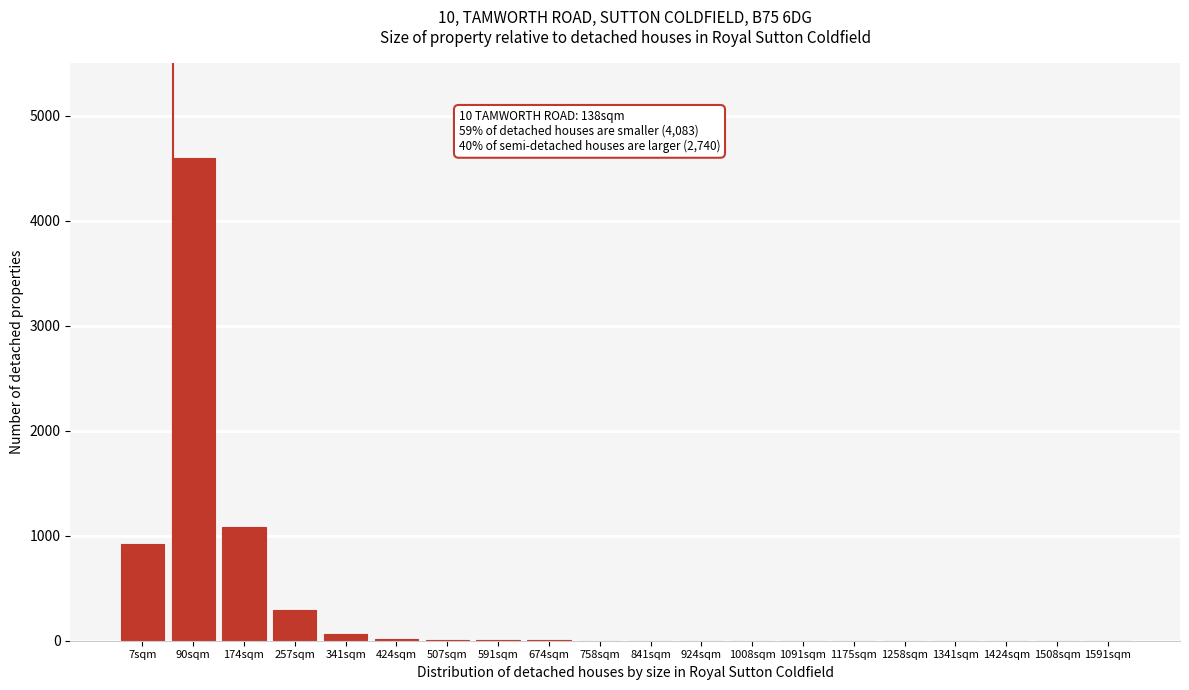

What is the greatest value displayed?

4600